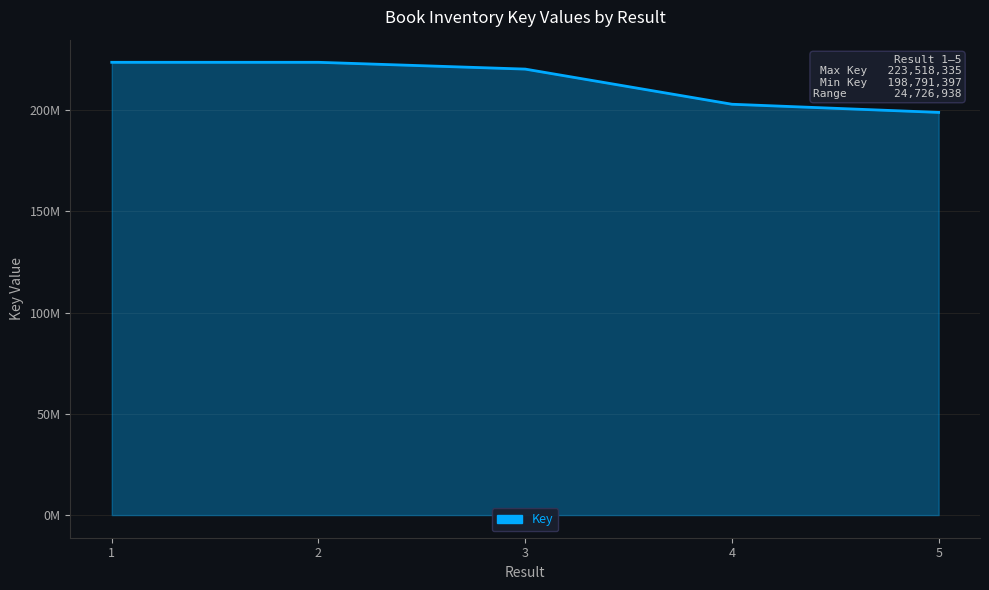

List the labels in order of value, largest first.

2, 1, 3, 4, 5